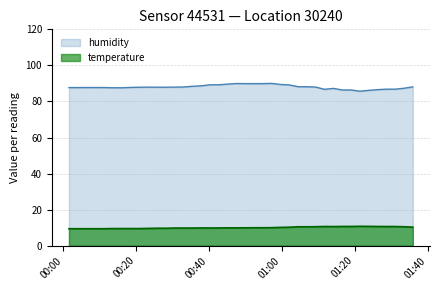

Which series has the largest range (max minus min)?

humidity